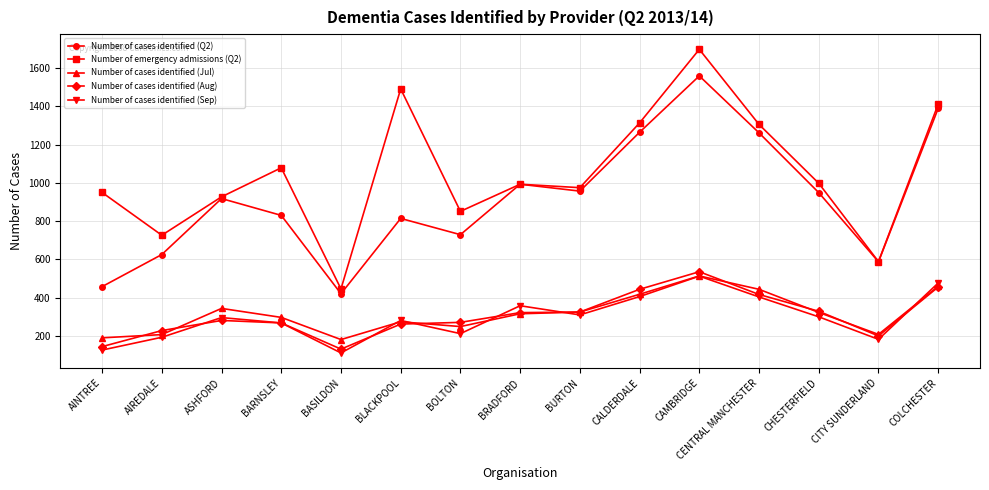

How many data points does each series have?

15